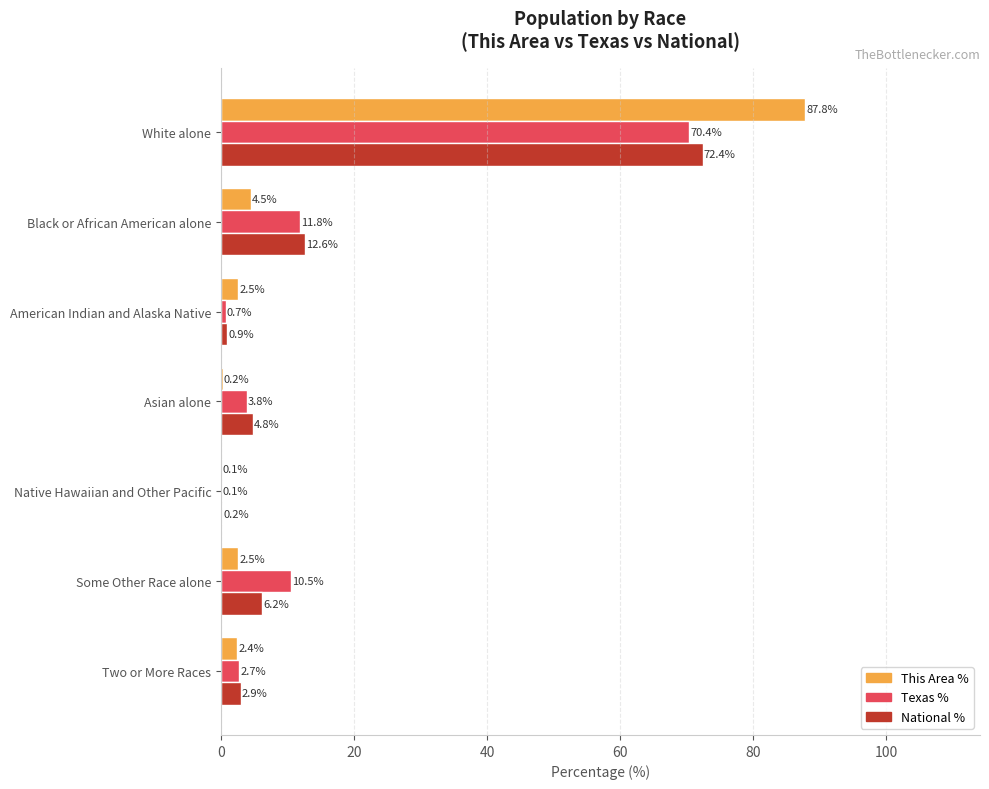

At which label is This Area % closest to 43?

Black or African American alone